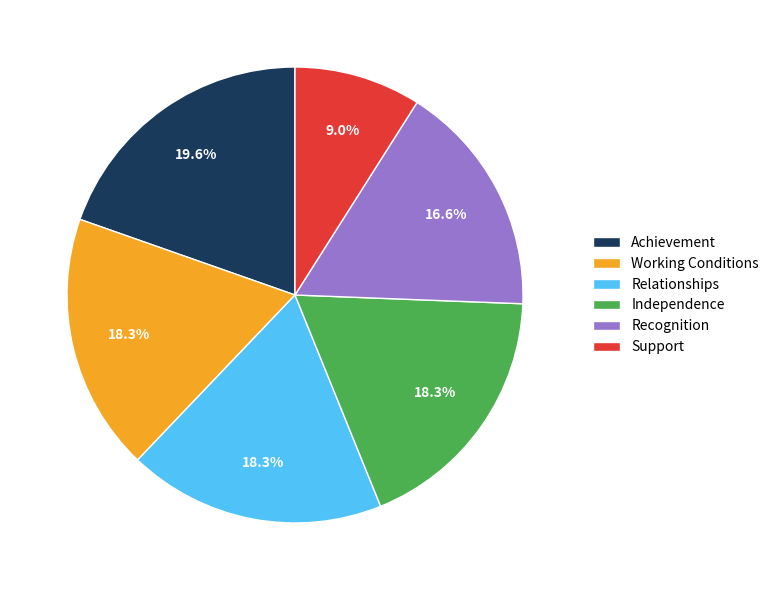

How much of the chart is everything except Recognition?

83.4%